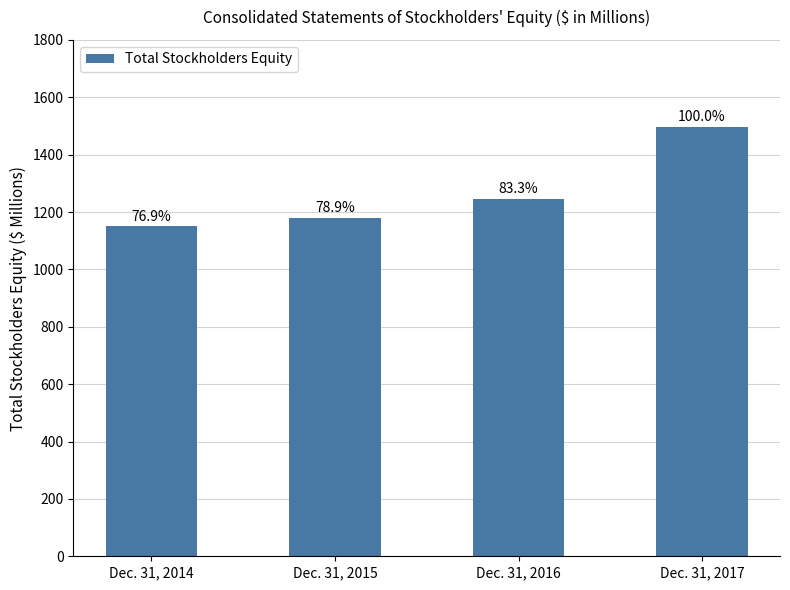

Rank the categories by value from lowest to highest.

Dec. 31, 2014, Dec. 31, 2015, Dec. 31, 2016, Dec. 31, 2017